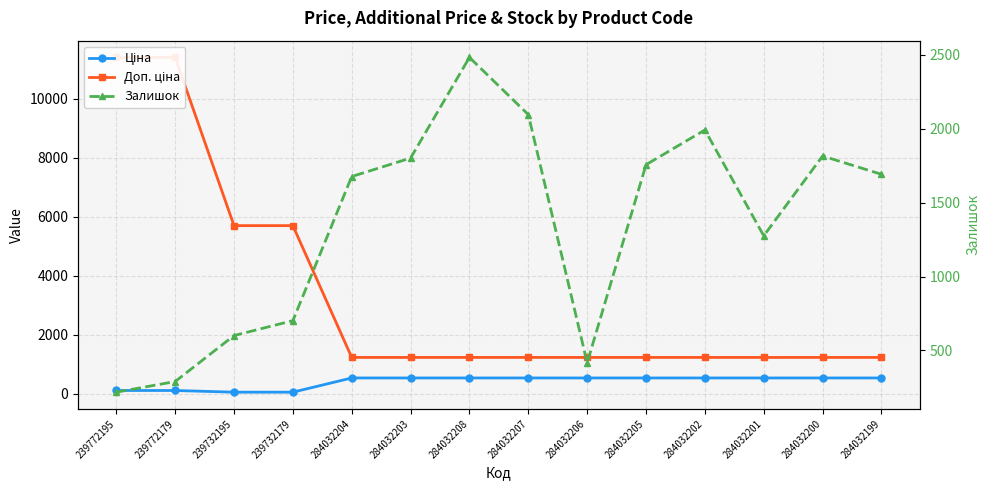

What is the highest value of the Залишок series?

2483.0